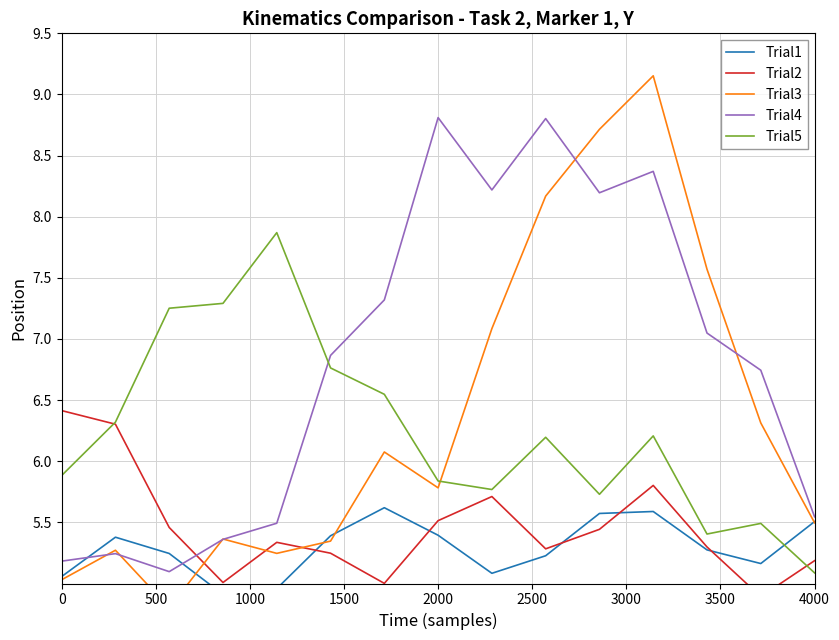

Count the number of categories in the chart.

15